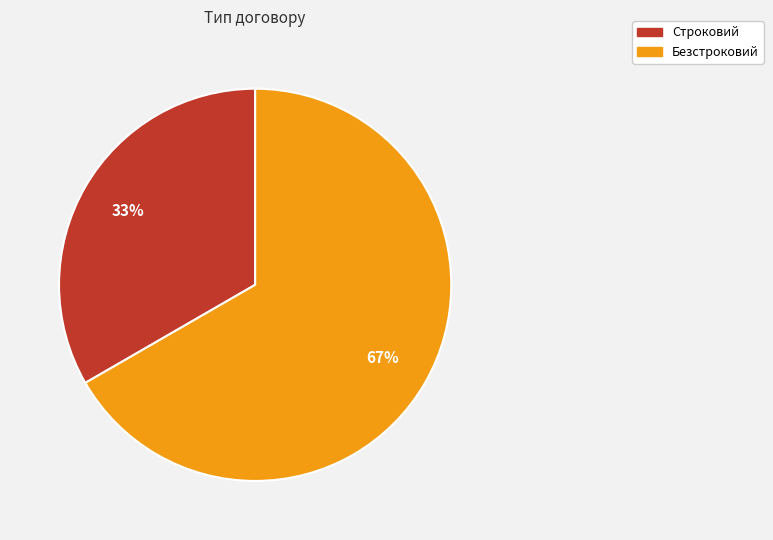

Does any single category account for the majority?

Yes